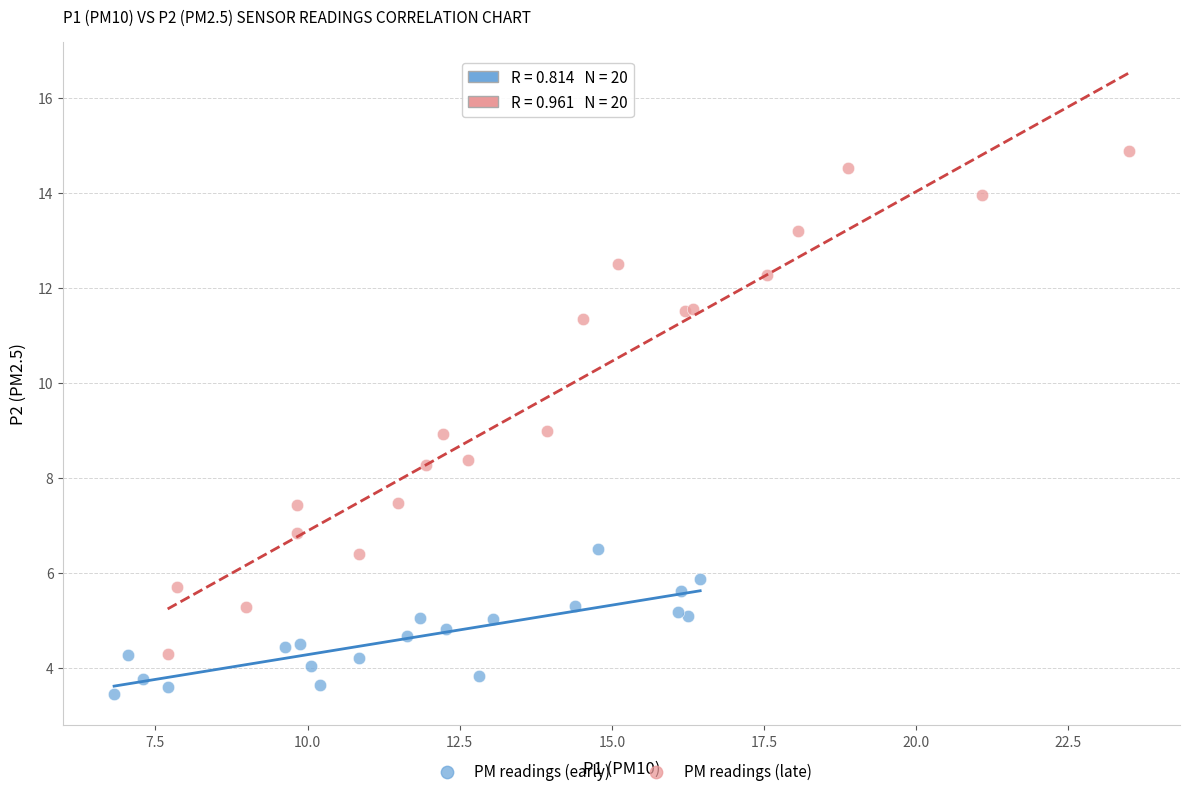

Which series has the widest spread of Y values?

PM readings (late)